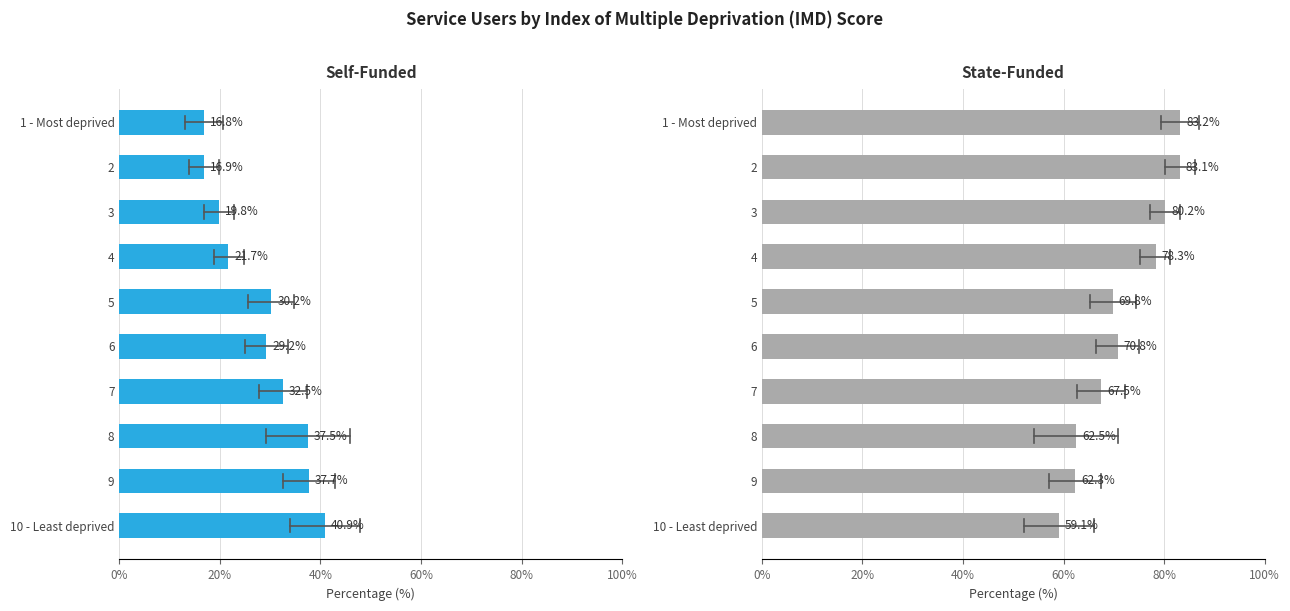

Which series has the largest total across all categories?

State-funded service users (%)